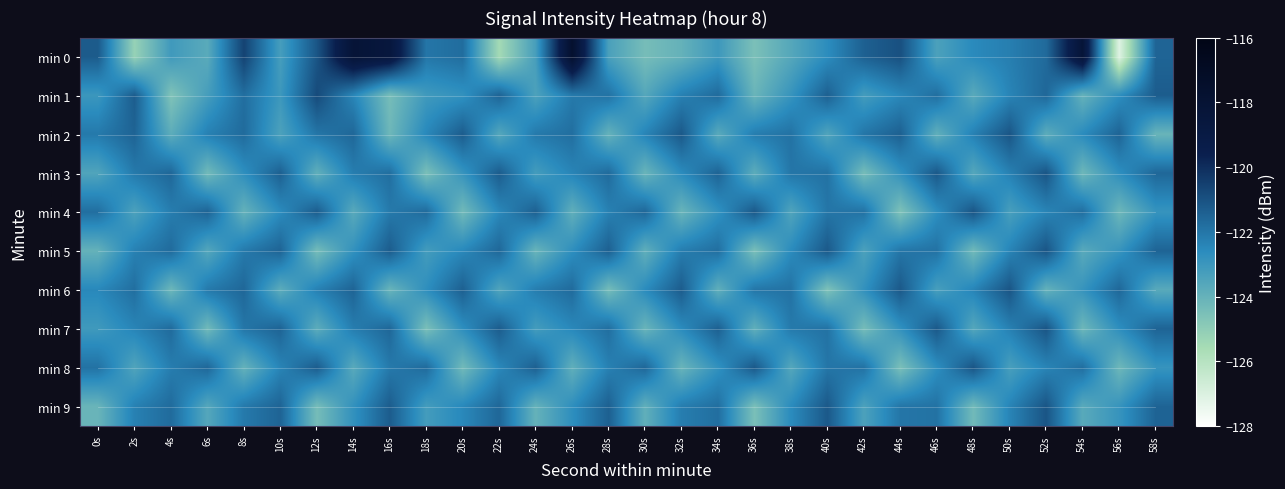

Reading left to right, list all the values displayed in this chart.

min 0: 0s=-121.3	2s=-125.2	4s=-123.1	6s=-123.7	8s=-120.6	10s=-123.3	12s=-121.1	14s=-118.2	16s=-118.6	18s=-122.0	20s=-121.8	22s=-125.5	24s=-123.3	26s=-117.6	28s=-123.3	30s=-124.4	32s=-124.0	34s=-123.1	36s=-124.5	38s=-123.6	40s=-122.6	42s=-121.4	44s=-121.0	46s=-123.4	48s=-122.6	50s=-122.2	52s=-121.7	54s=-118.2	56s=-127.1	58s=-121.5
min 1: 0s=-123.0	2s=-121.3	4s=-124.6	6s=-123.2	8s=-121.8	10s=-123.0	12s=-120.8	14s=-122.4	16s=-124.4	18s=-123.1	20s=-122.8	22s=-121.5	24s=-123.4	26s=-122.1	28s=-121.9	30s=-123.6	32s=-122.3	34s=-121.7	36s=-124.1	38s=-122.9	40s=-121.4	42s=-123.2	44s=-122.5	46s=-121.8	48s=-123.7	50s=-122.4	52s=-121.6	54s=-124.0	56s=-122.7	58s=-121.3
min 2: 0s=-122.1	2s=-121.5	4s=-123.8	6s=-122.3	8s=-121.7	10s=-123.4	12s=-122.0	14s=-121.6	16s=-124.2	18s=-122.5	20s=-121.3	22s=-123.6	24s=-122.1	26s=-121.8	28s=-124.0	30s=-122.4	32s=-121.2	34s=-123.7	36s=-122.2	38s=-121.9	40s=-123.5	42s=-122.0	44s=-121.4	46s=-123.9	48s=-122.3	50s=-121.1	52s=-123.8	54s=-122.6	56s=-121.5	58s=-124.1
min 3: 0s=-123.5	2s=-122.1	4s=-121.6	6s=-124.3	8s=-122.7	10s=-121.4	12s=-123.9	14s=-122.2	16s=-121.8	18s=-124.5	20s=-122.9	22s=-121.3	24s=-123.2	26s=-122.4	28s=-121.7	30s=-124.1	32s=-122.6	34s=-121.5	36s=-123.8	38s=-122.0	40s=-121.9	42s=-124.4	44s=-122.8	46s=-121.2	48s=-123.6	50s=-122.3	52s=-121.1	54s=-124.2	56s=-122.7	58s=-121.6
min 4: 0s=-121.8	2s=-123.4	4s=-122.2	6s=-121.5	8s=-124.0	10s=-122.6	12s=-121.3	14s=-123.7	16s=-122.1	18s=-121.7	20s=-124.3	22s=-122.5	24s=-121.4	26s=-123.9	28s=-122.3	30s=-121.6	32s=-124.1	34s=-122.8	36s=-121.2	38s=-123.5	40s=-122.0	42s=-121.9	44s=-124.6	46s=-122.7	48s=-121.1	50s=-123.3	52s=-122.4	54s=-121.8	56s=-124.2	58s=-122.9
min 5: 0s=-124.0	2s=-122.3	4s=-121.7	6s=-123.6	8s=-122.1	10s=-121.5	12s=-124.4	14s=-122.8	16s=-121.3	18s=-123.2	20s=-122.5	22s=-121.6	24s=-124.1	26s=-122.7	28s=-121.4	30s=-123.9	32s=-122.2	34s=-121.8	36s=-124.5	38s=-122.6	40s=-121.2	42s=-123.4	44s=-122.0	46s=-121.9	48s=-124.3	50s=-122.4	52s=-121.1	54s=-123.7	56s=-122.9	58s=-121.5
min 6: 0s=-122.5	2s=-121.8	4s=-124.2	6s=-122.1	8s=-121.6	10s=-123.8	12s=-122.3	14s=-121.5	16s=-124.1	18s=-122.7	20s=-121.4	22s=-123.5	24s=-122.2	26s=-121.7	28s=-124.4	30s=-122.6	32s=-121.3	34s=-123.9	36s=-122.0	38s=-121.9	40s=-124.6	42s=-122.8	44s=-121.2	46s=-123.3	48s=-122.4	50s=-121.1	52s=-124.0	54s=-122.9	56s=-121.6	58s=-123.7
min 7: 0s=-123.1	2s=-122.4	4s=-121.7	6s=-124.3	8s=-122.0	10s=-121.5	12s=-123.8	14s=-122.2	16s=-121.6	18s=-124.5	20s=-122.7	22s=-121.3	24s=-123.2	26s=-122.5	28s=-121.8	30s=-124.1	32s=-122.6	34s=-121.4	36s=-123.9	38s=-122.1	40s=-121.9	42s=-124.4	44s=-122.8	46s=-121.2	48s=-123.6	50s=-122.3	52s=-121.1	54s=-124.2	56s=-122.7	58s=-121.5
min 8: 0s=-121.9	2s=-123.5	4s=-122.2	6s=-121.6	8s=-124.0	10s=-122.4	12s=-121.3	14s=-123.7	16s=-122.1	18s=-121.7	20s=-124.3	22s=-122.5	24s=-121.4	26s=-123.9	28s=-122.3	30s=-121.6	32s=-124.1	34s=-122.8	36s=-121.2	38s=-123.6	40s=-122.0	42s=-121.9	44s=-124.5	46s=-122.7	48s=-121.1	50s=-123.3	52s=-122.4	54s=-121.8	56s=-124.2	58s=-122.9
min 9: 0s=-124.1	2s=-122.3	4s=-121.7	6s=-123.6	8s=-122.1	10s=-121.5	12s=-124.4	14s=-122.8	16s=-121.3	18s=-123.2	20s=-122.5	22s=-121.6	24s=-124.0	26s=-122.7	28s=-121.4	30s=-123.9	32s=-122.2	34s=-121.8	36s=-124.5	38s=-122.6	40s=-121.2	42s=-123.4	44s=-122.0	46s=-121.9	48s=-124.3	50s=-122.4	52s=-121.1	54s=-123.7	56s=-122.9	58s=-121.5